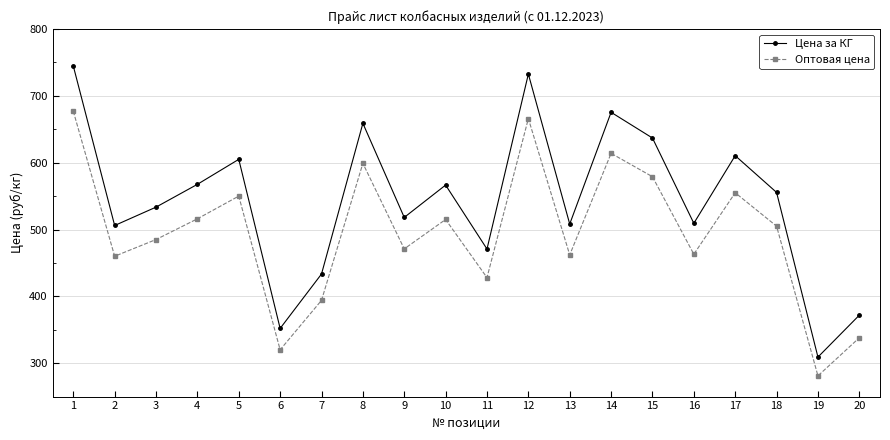

At which category does Оптовая цена reach its first local valley?

2